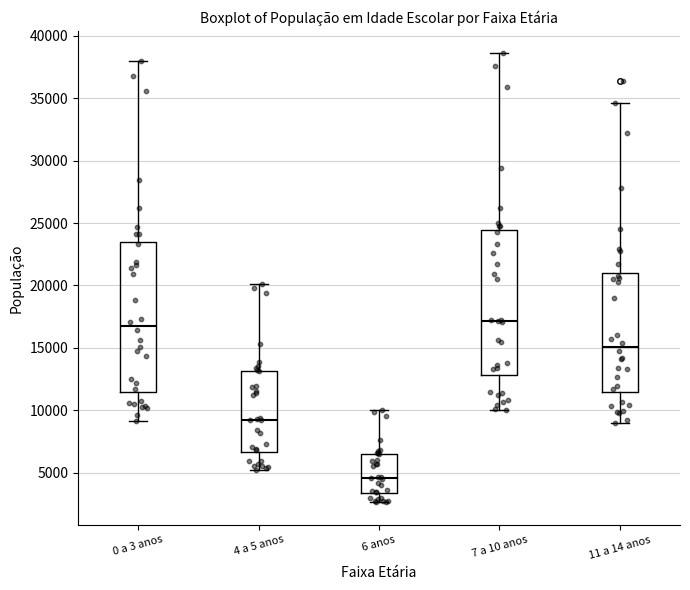

Where is the lower edge of the box for 6 anos on the y-axis? The values are not printed on the chart, so give them approximately, as read against the axis.

3500